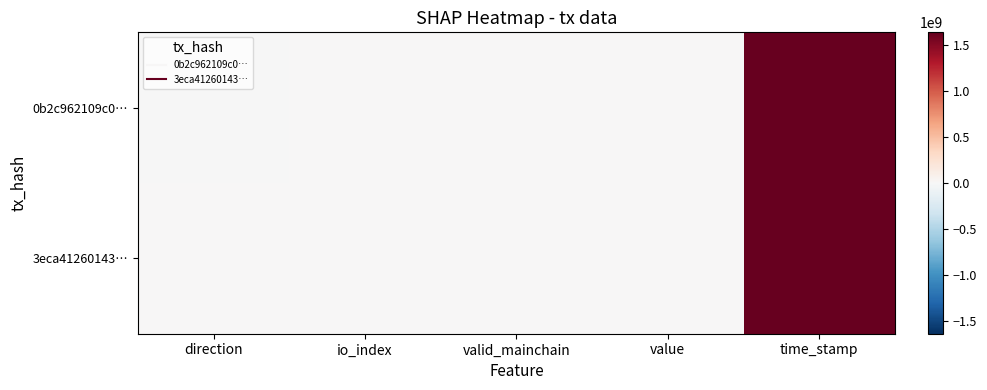

Which has a higher value, valid_mainchain or direction?

valid_mainchain